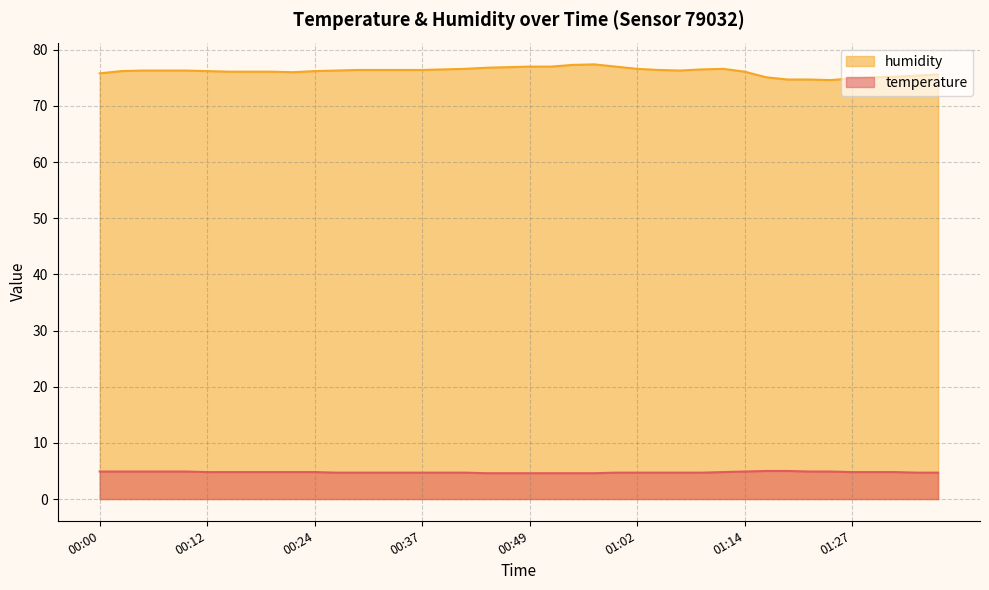

Is it true that humidity equals 32.1 at 00:05?

False